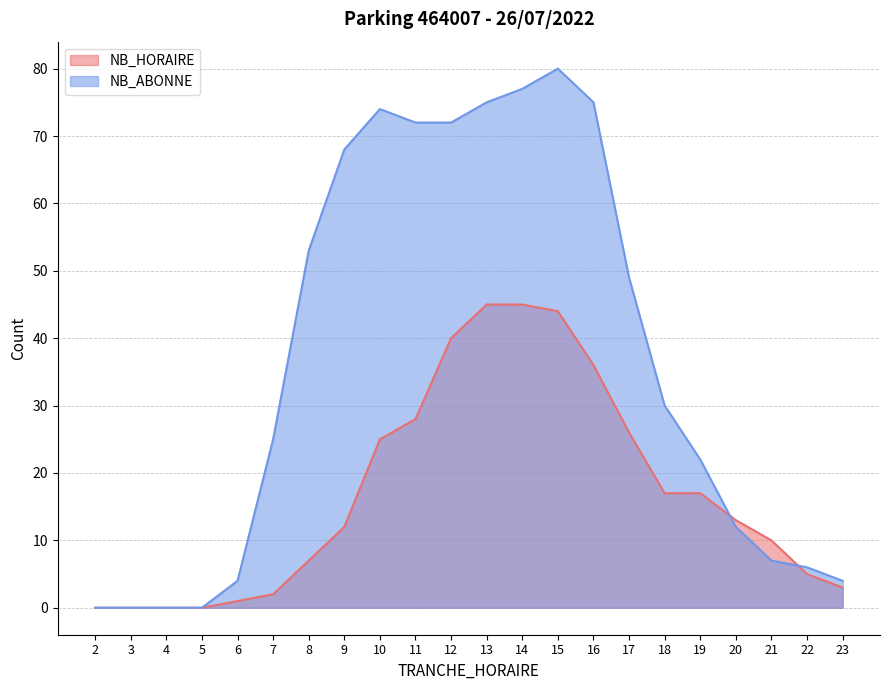

What is the sum of the NB_ABONNE values at 21 and 2?

7